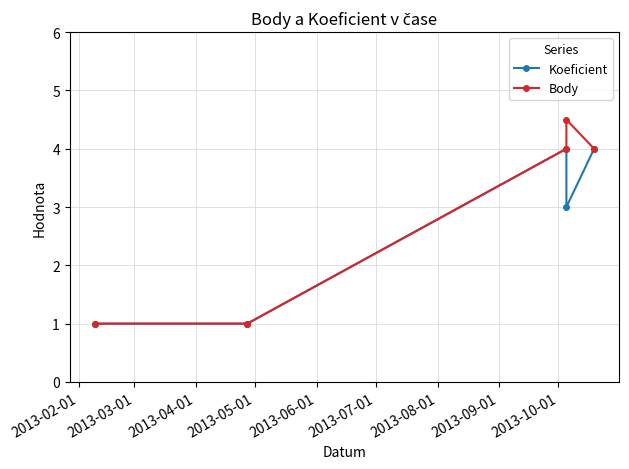

True or false: Body and Koeficient cross at least once.

False